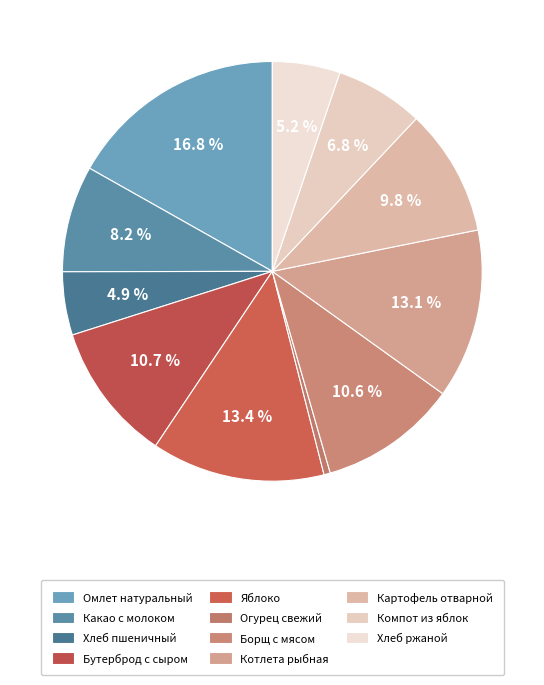

To the nearest percent, what percentage of the pie is Компот из яблок?

7%